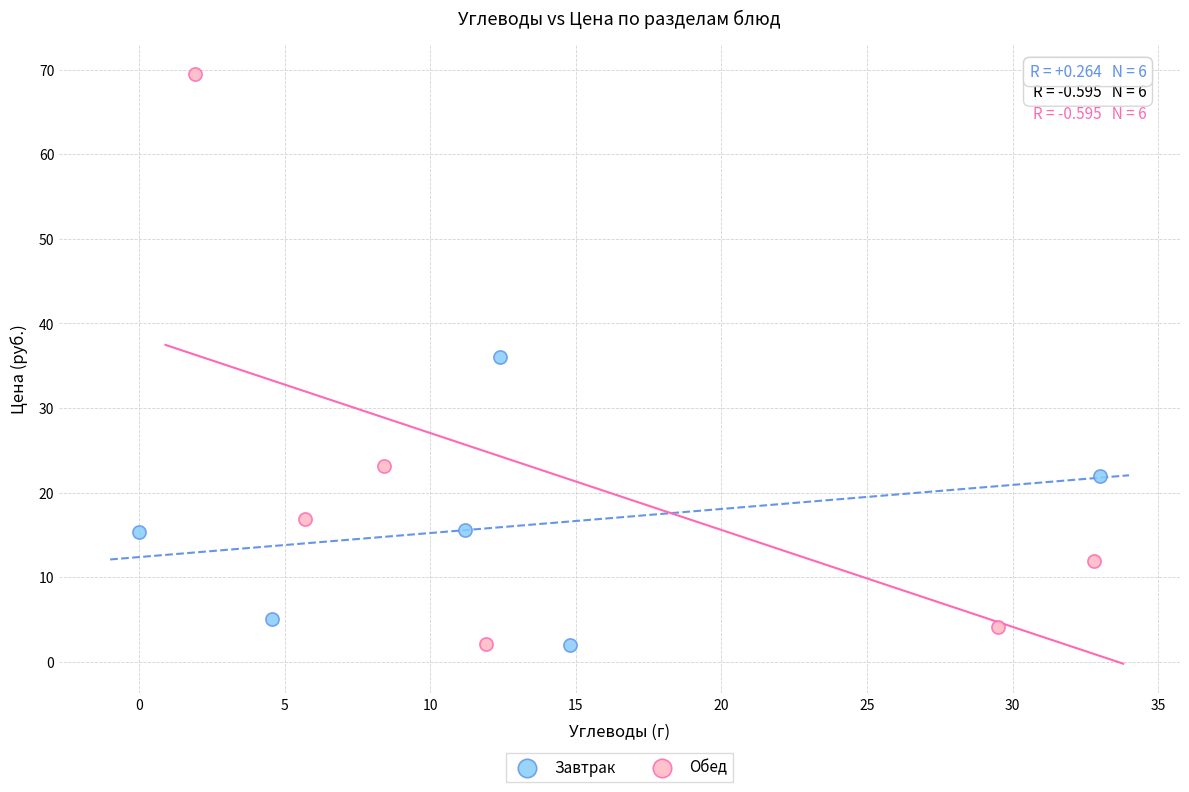

Which series has the widest spread of Y values?

Обед